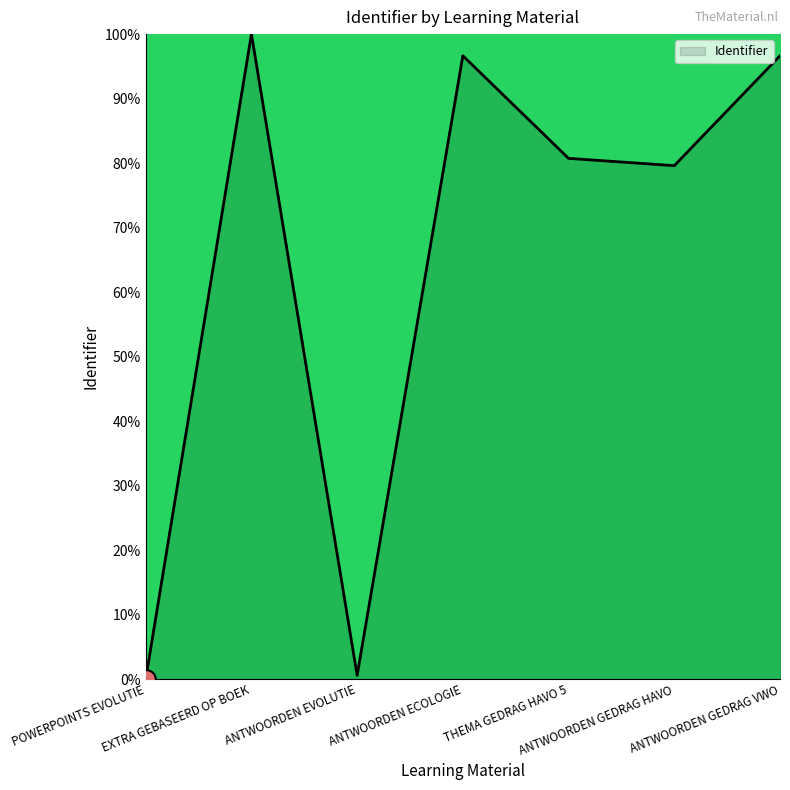

Between EXTRA GEBASEERD OP BOEK and ANTWOORDEN GEDRAG VWO, which is larger?

EXTRA GEBASEERD OP BOEK